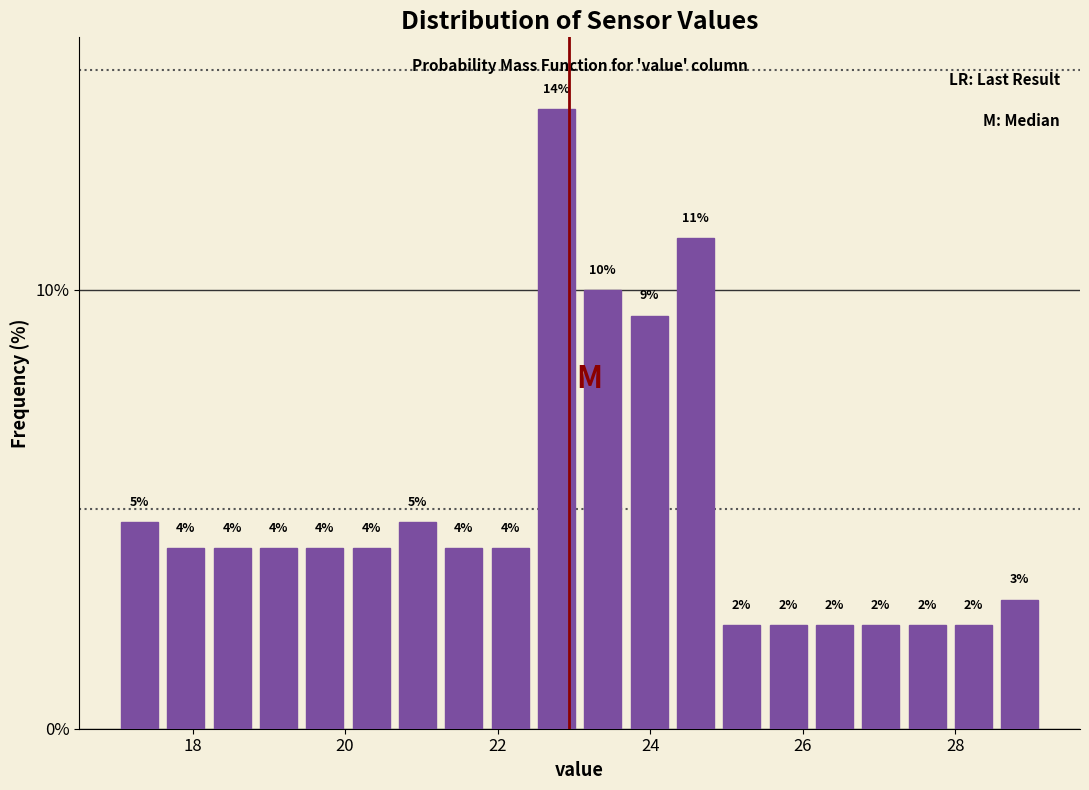

Read against the x-axis, roughly where is the centre of the tallest bar?

22.8